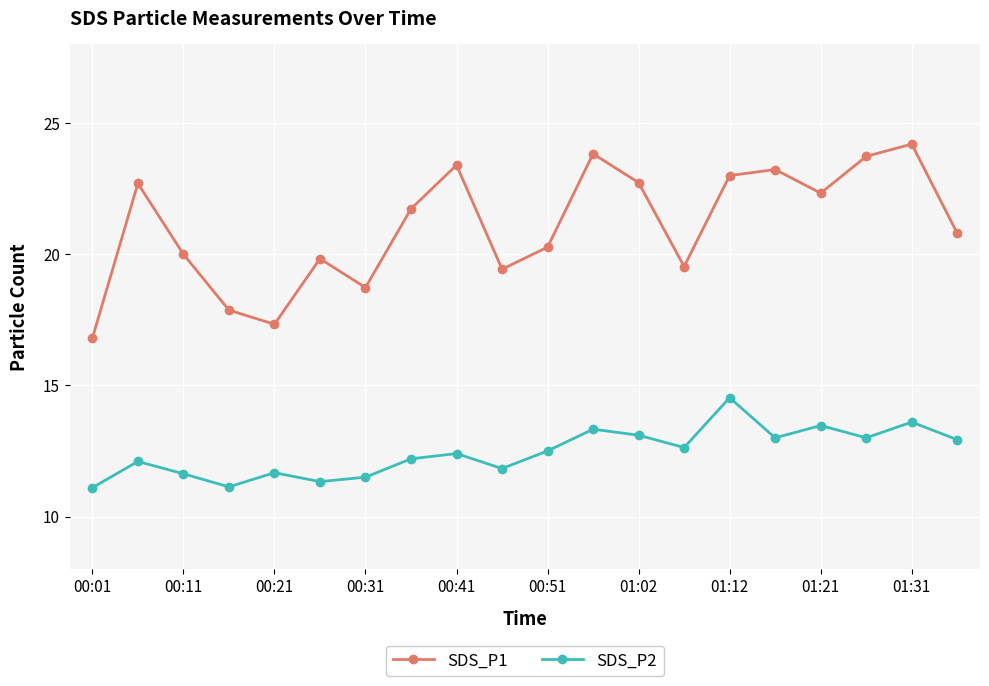

What are all the series names shown in the legend?

SDS_P1, SDS_P2